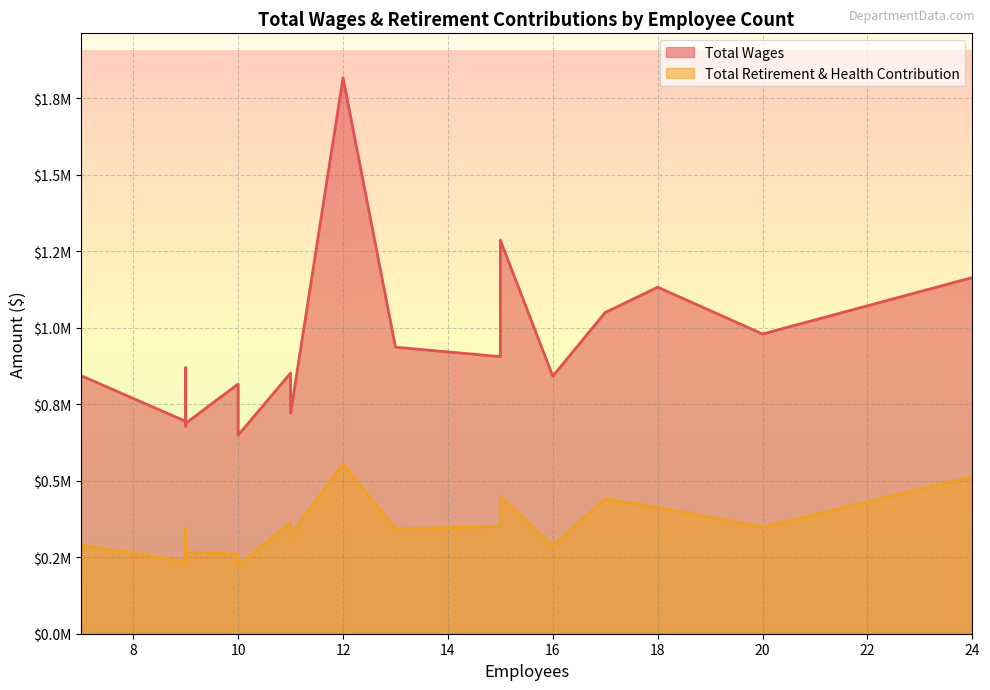

How many data points does each series have?

20